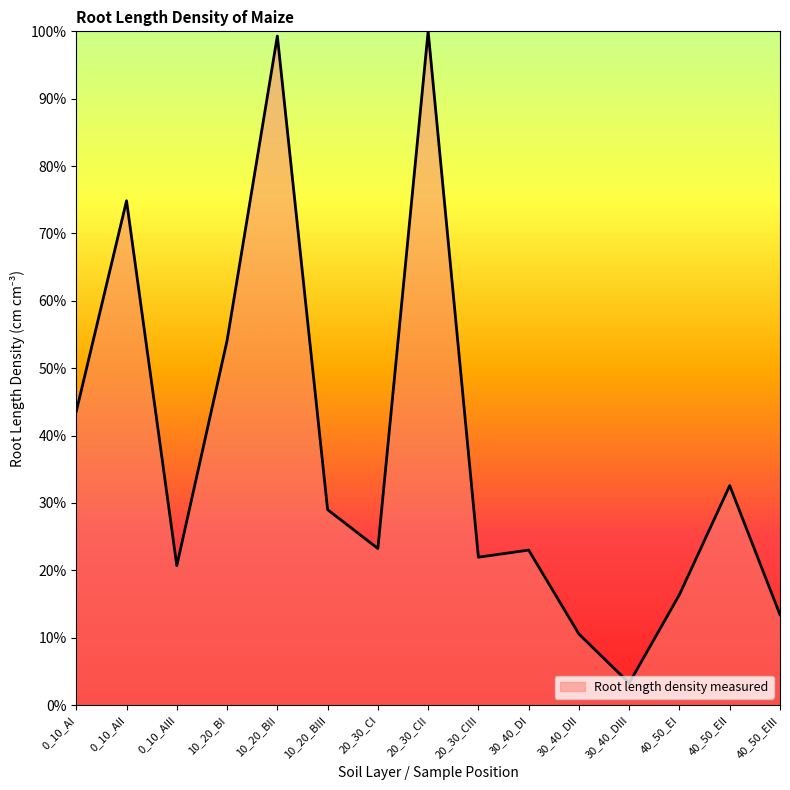

At which category does the data reach its first local peak?

0_10_AII